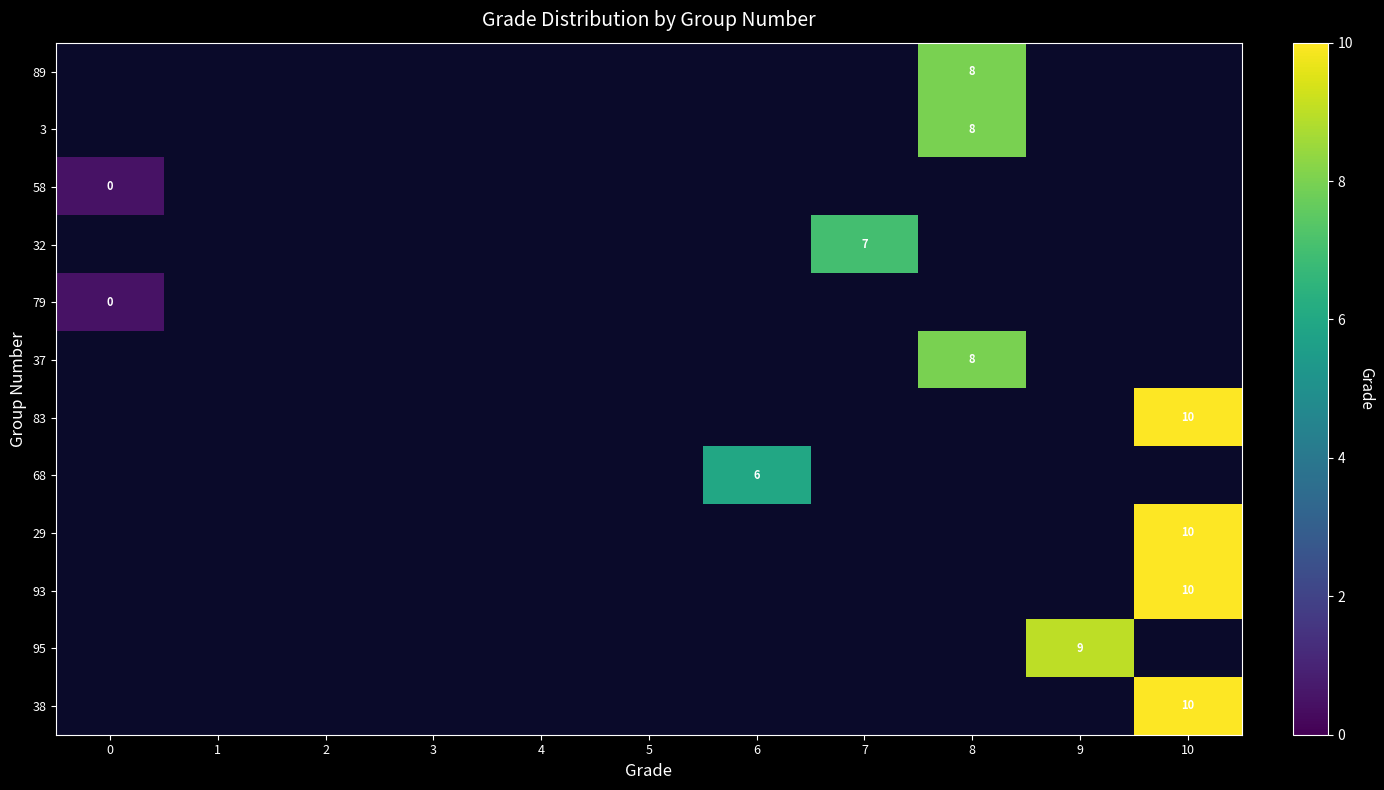

The value of 68 at 6 is 6. True or false?

True